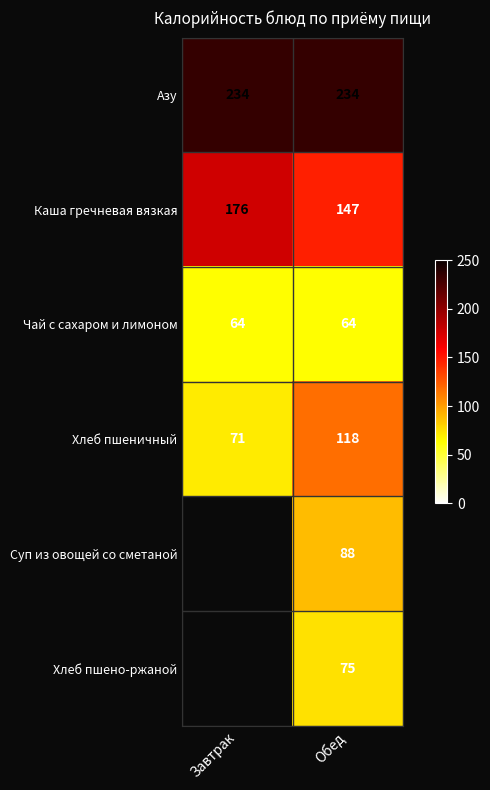

What is the sum of all Чай с сахаром и лимоном values?

128